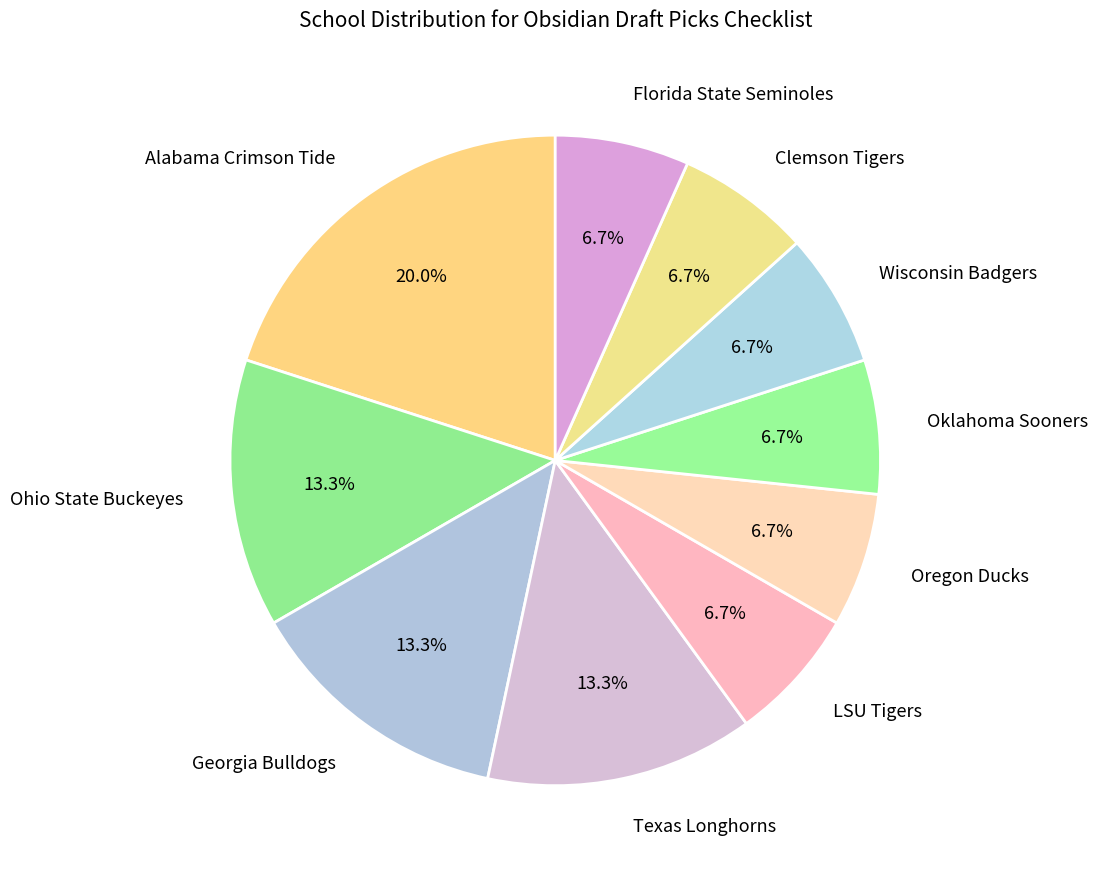

Is Oklahoma Sooners the majority of the pie?

No